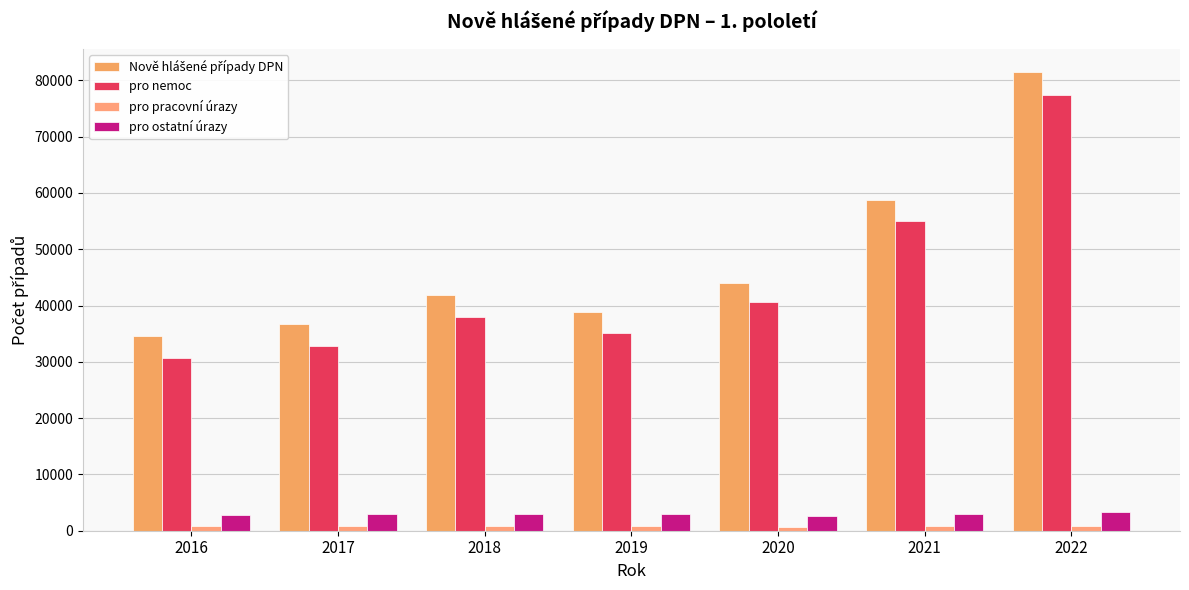

Which has a higher value, 2022 or 2020?

2022